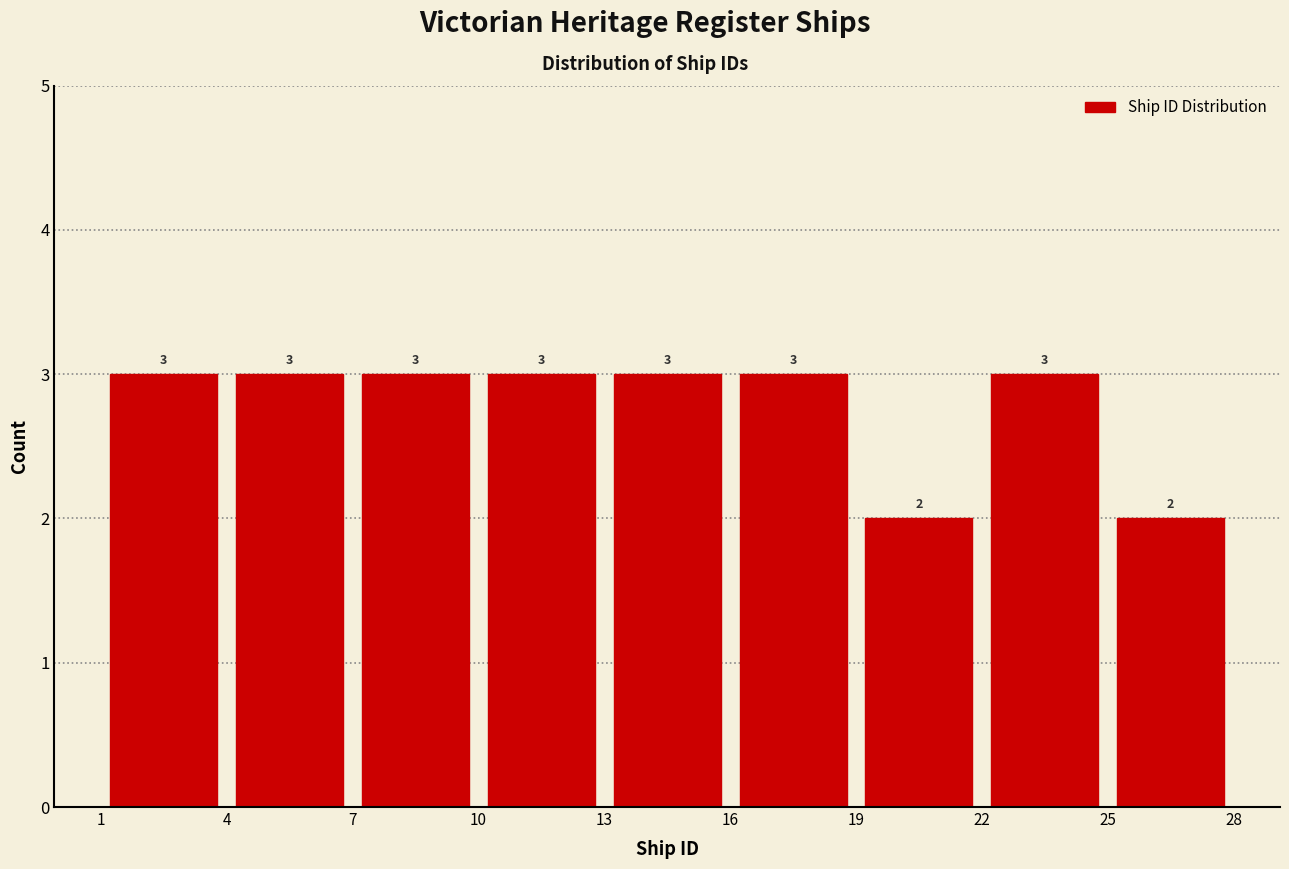

Reading left to right, list every bar in this chart as the range it spans on the x-axis followed by its height.

1 to 4: 3
4 to 7: 3
7 to 10: 3
10 to 13: 3
13 to 16: 3
16 to 19: 3
19 to 22: 2
22 to 25: 3
25 to 28: 2